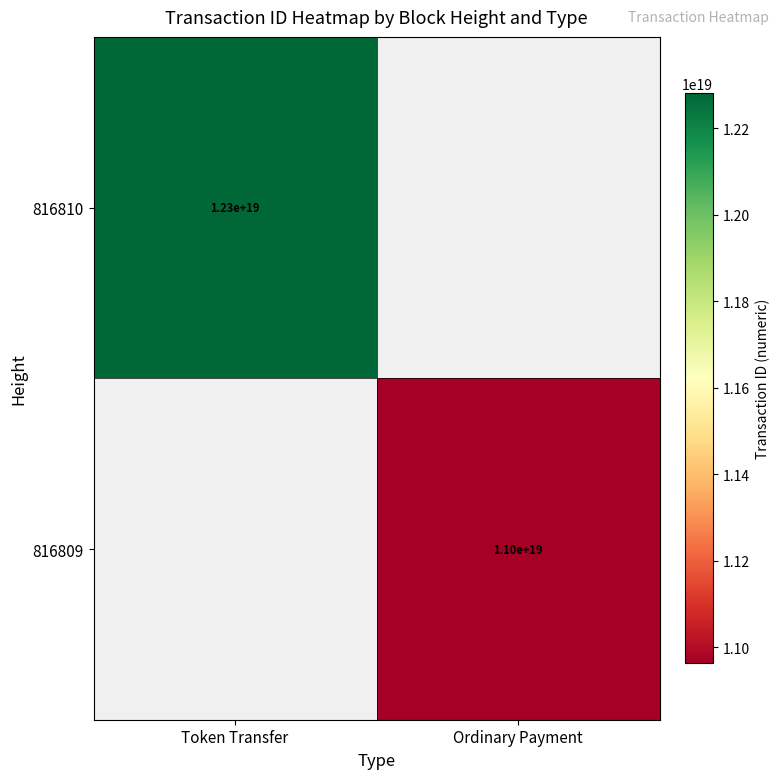

What is the smallest value displayed?

10963256677846775808.0